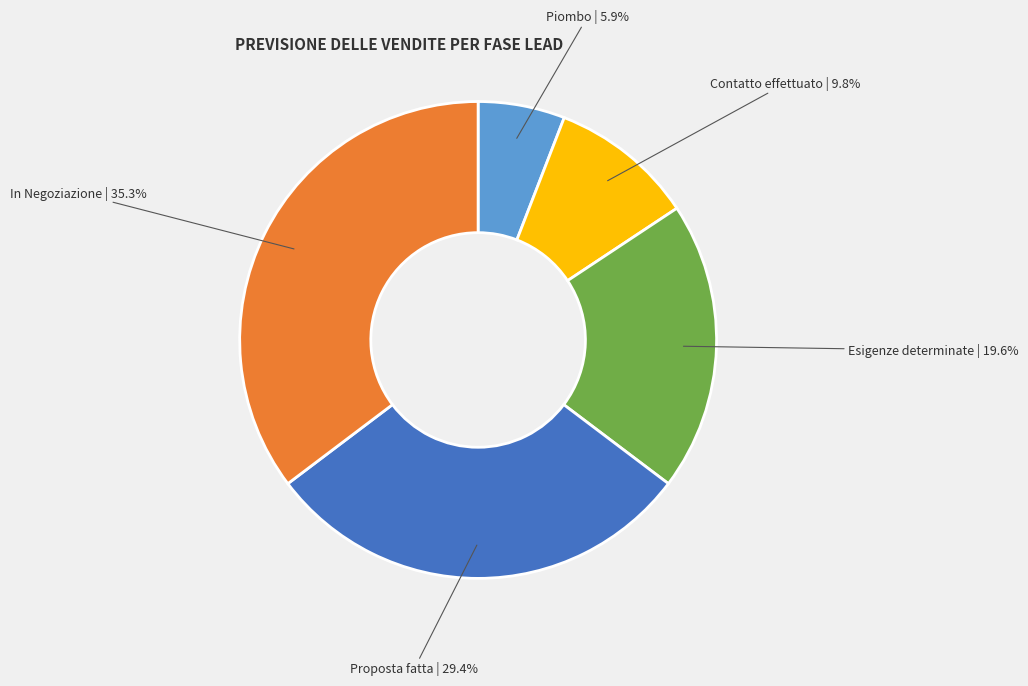

Count the number of slices in the pie.

5